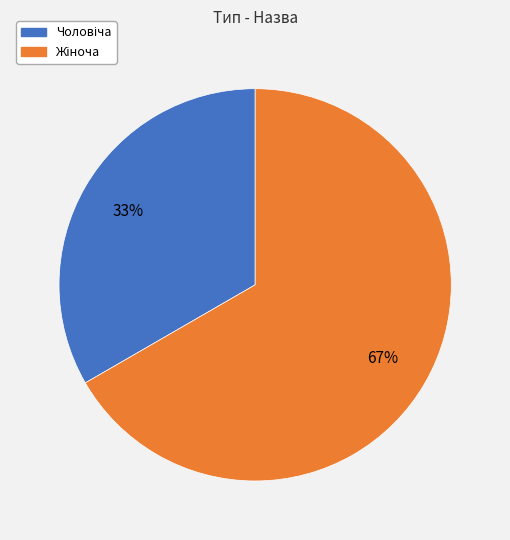

Is there any slice that represents more than half of the pie?

Yes